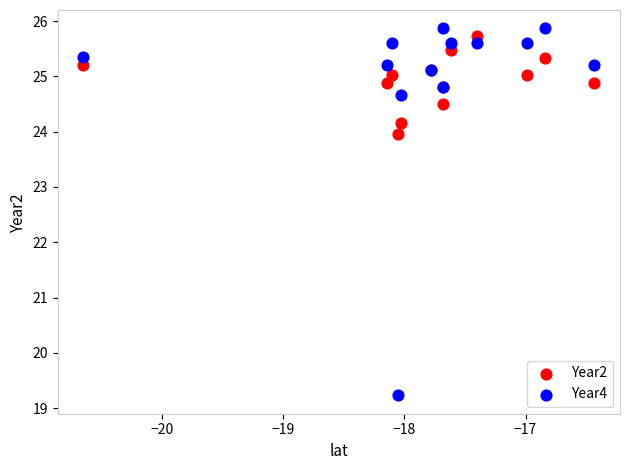

Which series has the largest Y range (max minus min)?

Year4